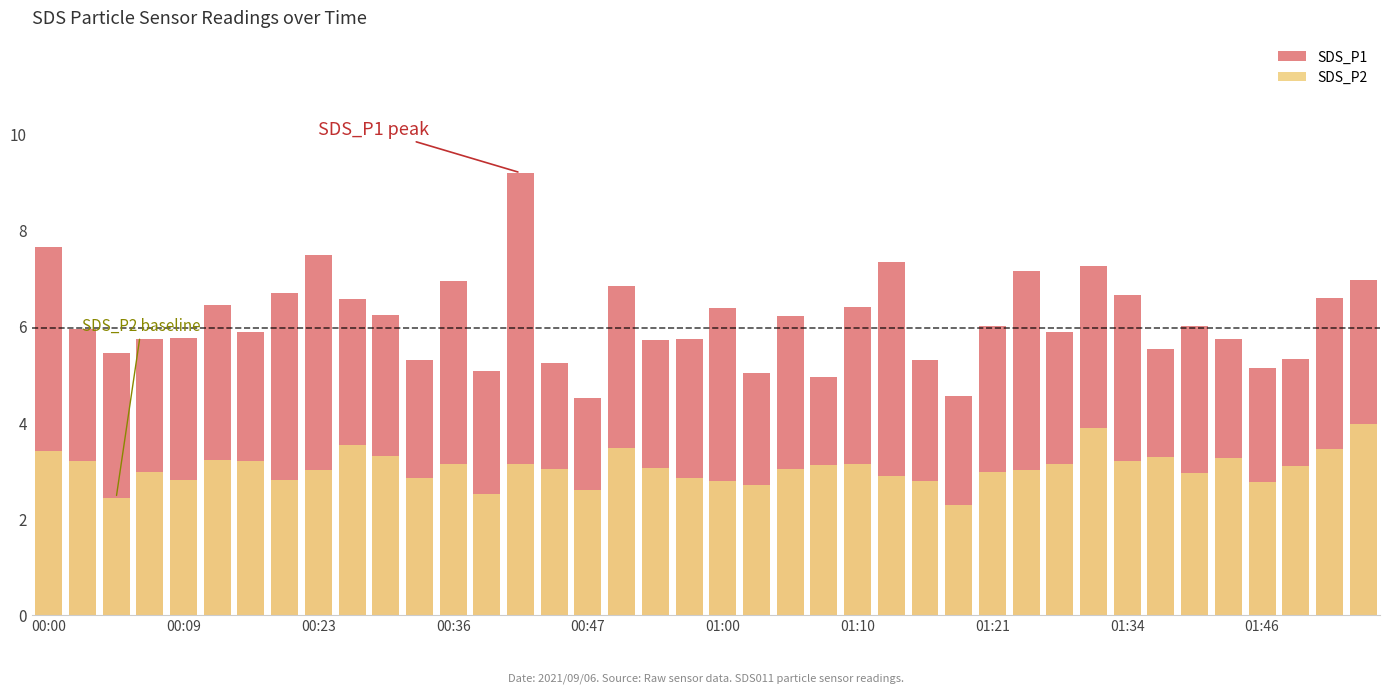

What value does the SDS_P2 series have at 17?

3.5